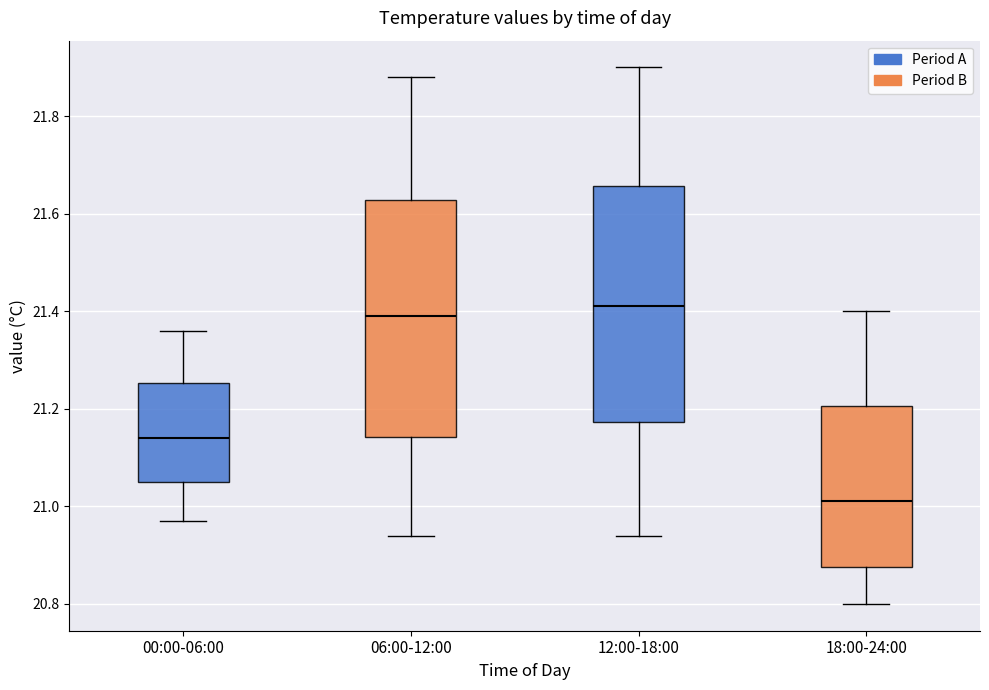

Which box has the lowest median line?

18:00-24:00